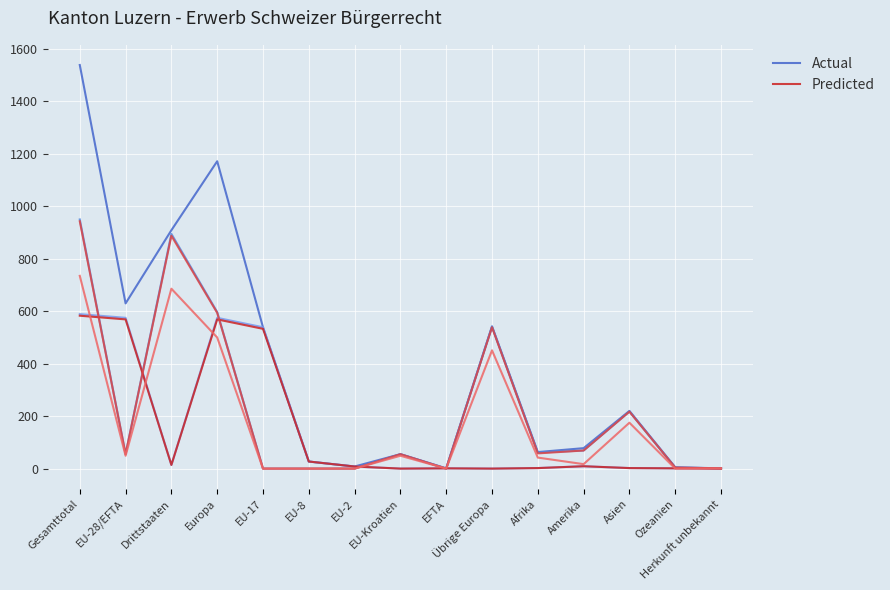

The Actual series shows 1539 at Gesamttotal. True or false?

True